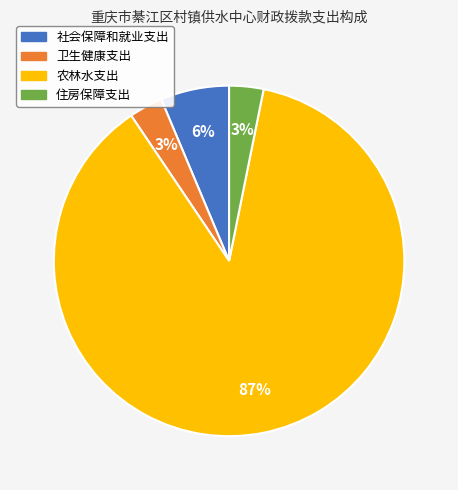

Combined, do 卫生健康支出 and 农林水支出 account for over 50%?

Yes